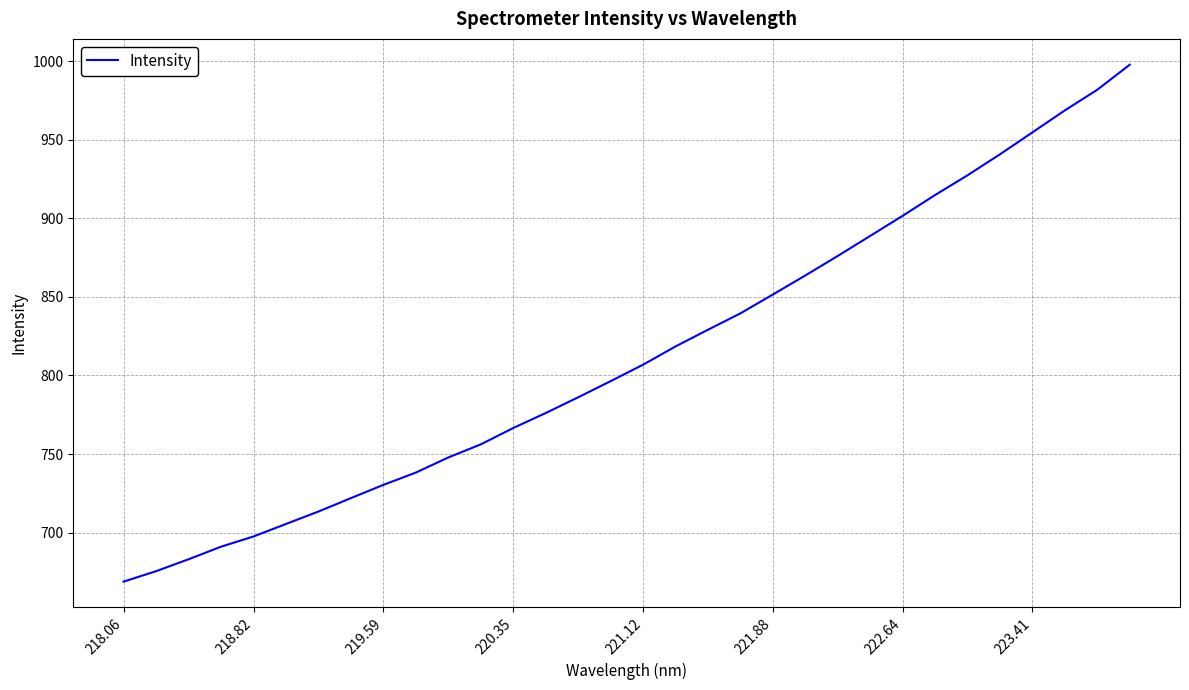

What is the difference between the maximum and minimum values?

328.9